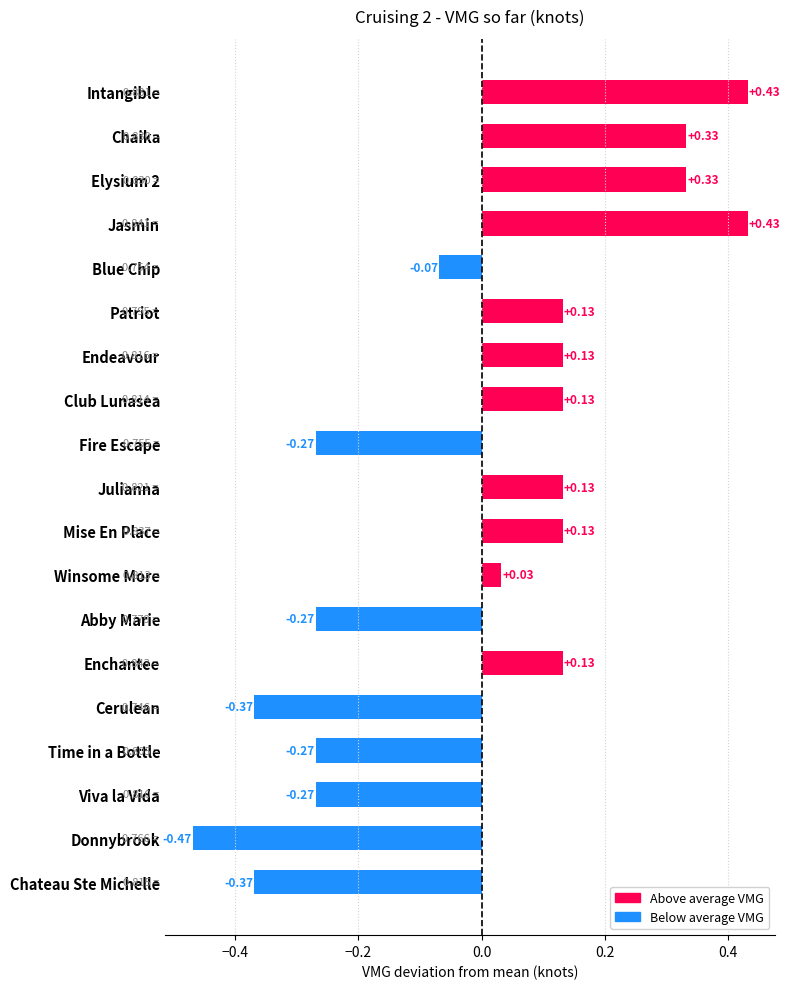

Which category has the lowest value across all series?

Donnybrook